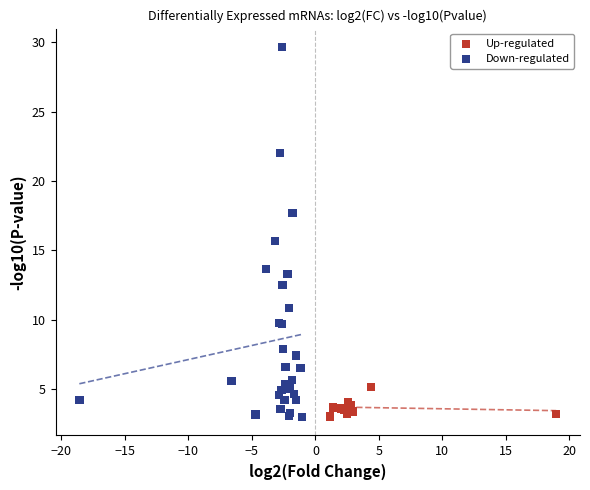

Which series contains the highest Y value?

Down-regulated